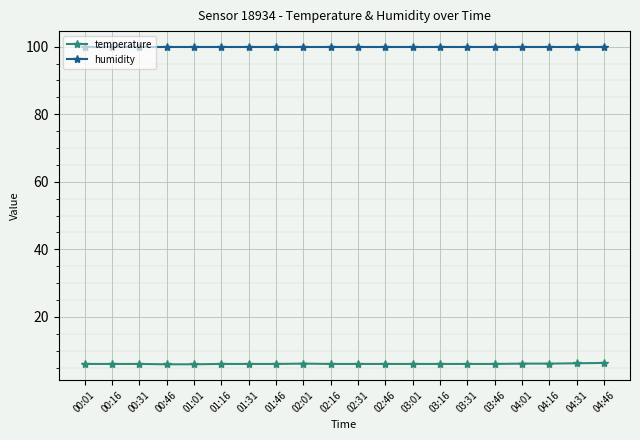

True or false: humidity has a value of 156.0 at 00:16.

False